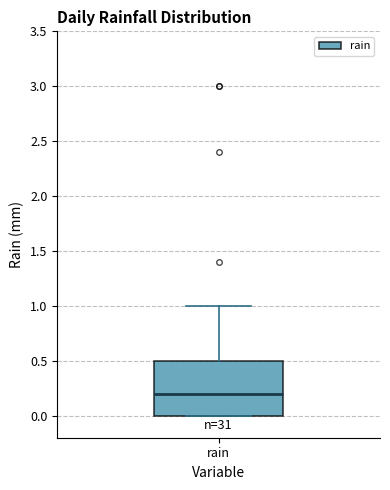

Read this box plot against the y-axis: the position of the median line, the range covered by the box, and the ends of both whiskers. The values are not printed on the chart, so give them approximately, as read against the axis.

median 0.2, box 0.0 to 0.5, whiskers 0.0 to 1.0